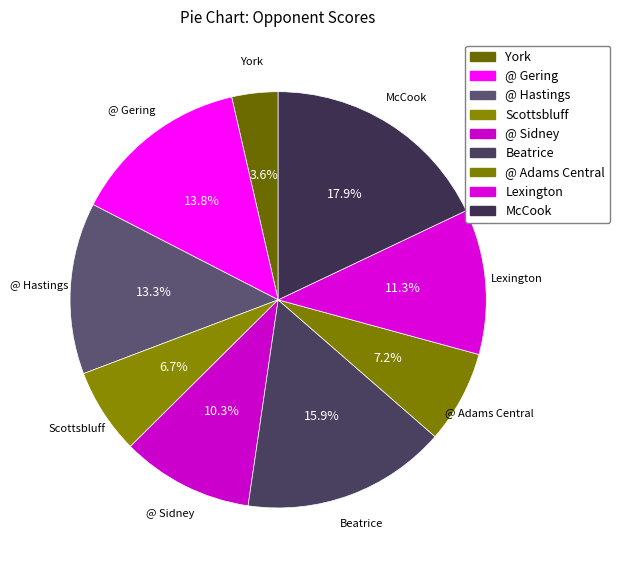

How many segments does this pie chart have?

9